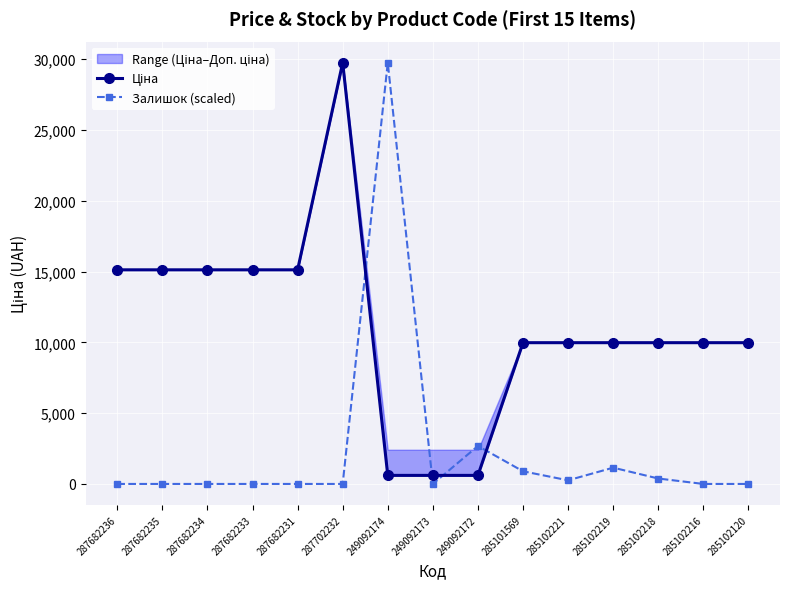

At which category does the chart reach its peak across all series?

287702232